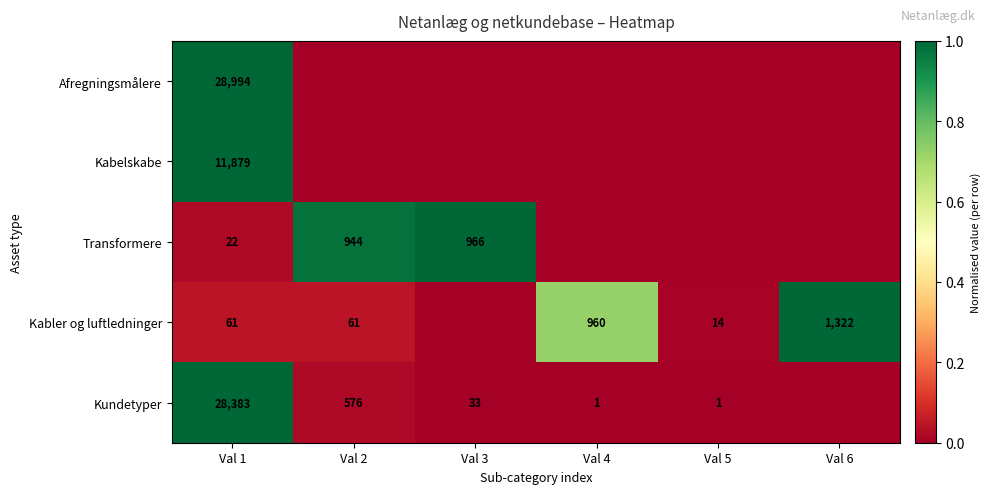

How many data points does each series have?

6